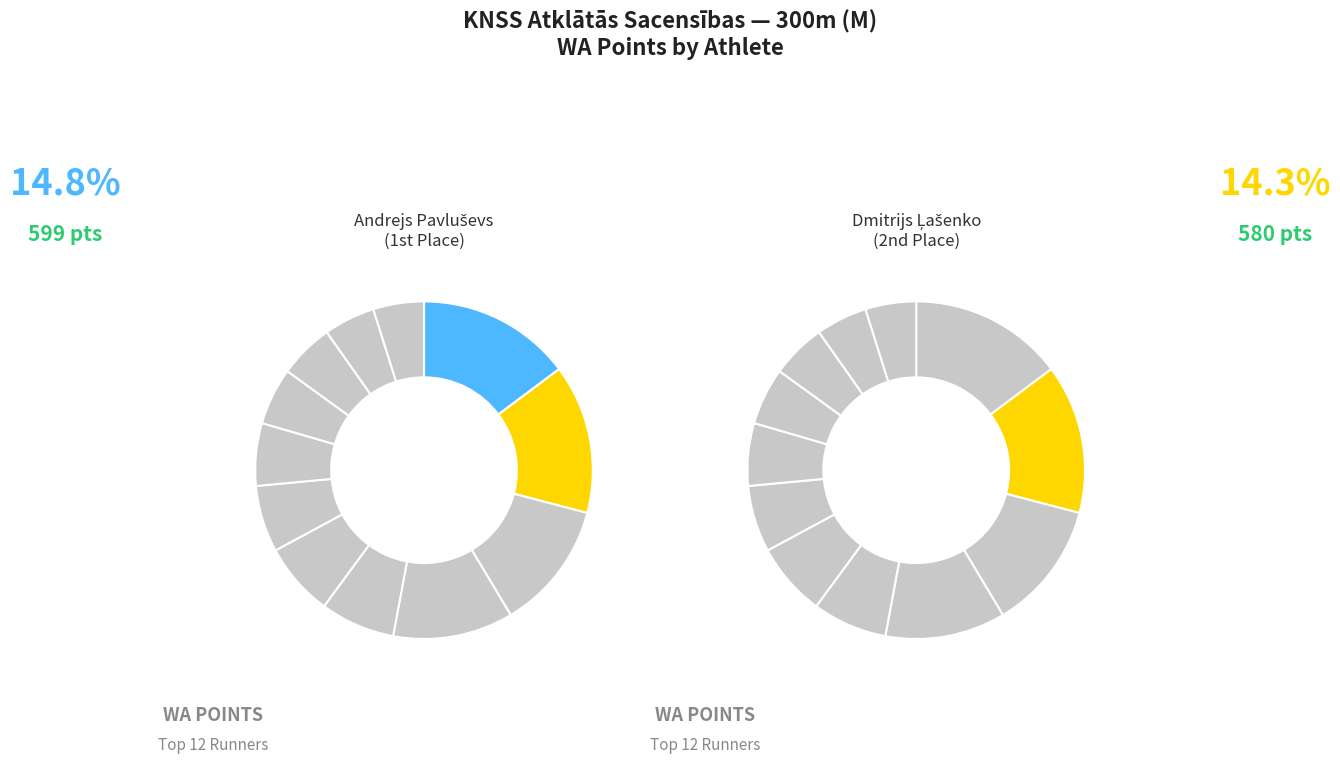

Does Rūdis Pēteris Lasmanis represent more than half of the total?

No